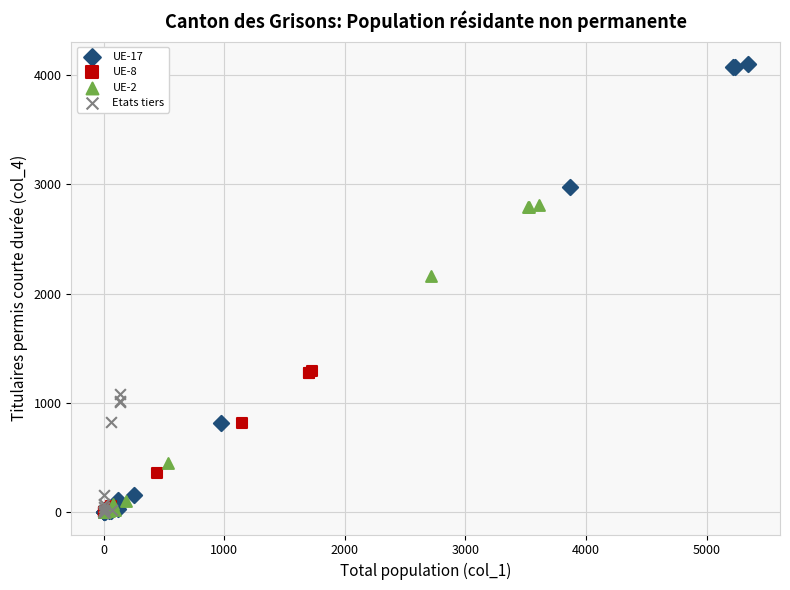

Which series has the widest spread of Y values?

UE-17